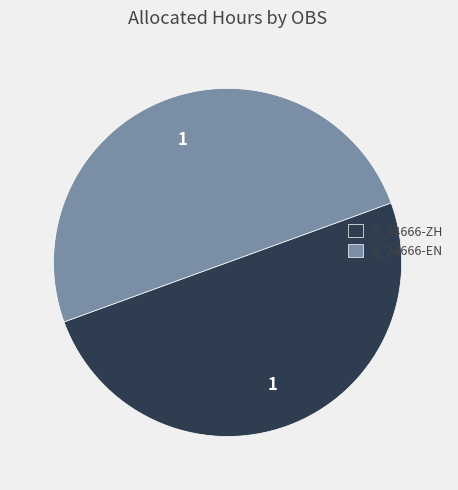

Is it true that S_24666-EN is 64% of the pie?

False